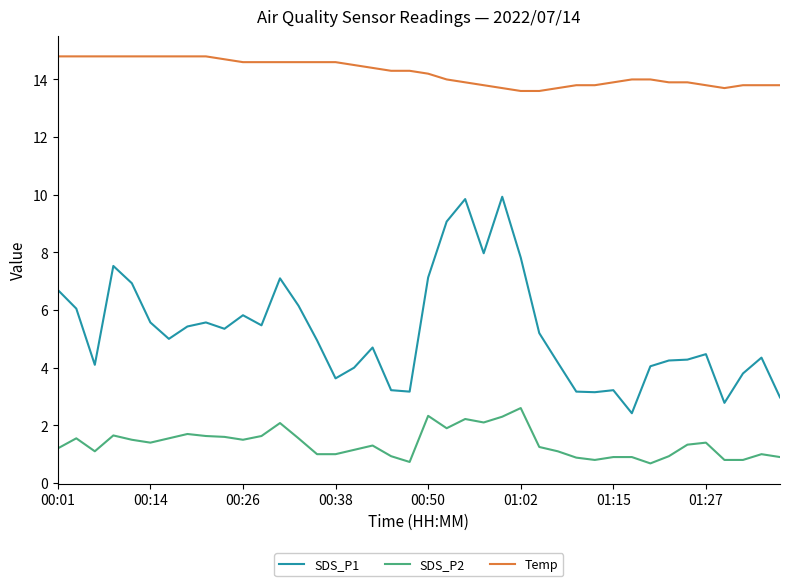

What is the average value of the Temp series?

14.2